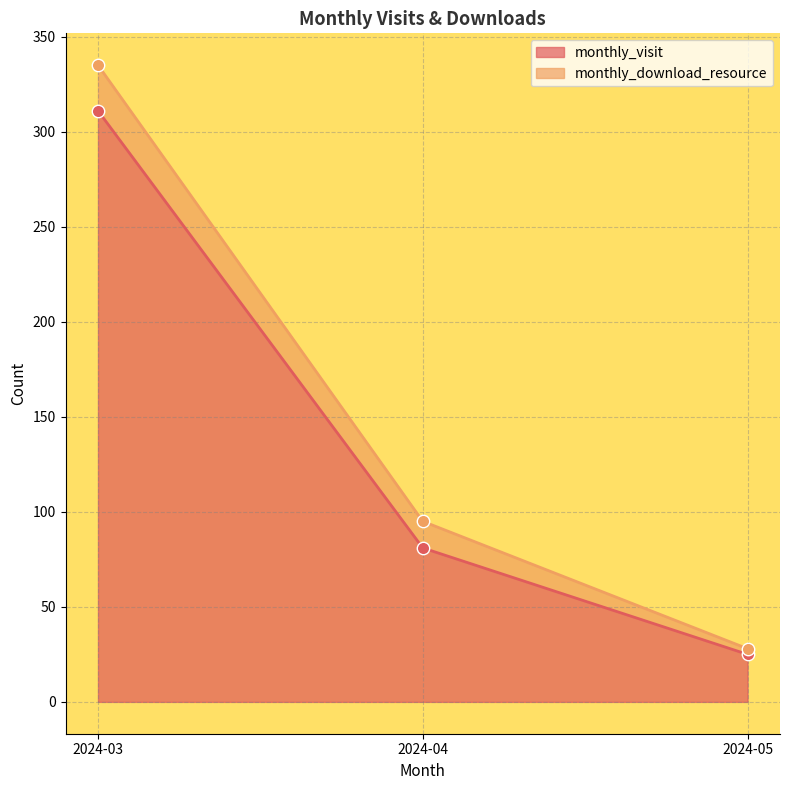

What is the change in value from 2024-03 to 2024-04?

-230